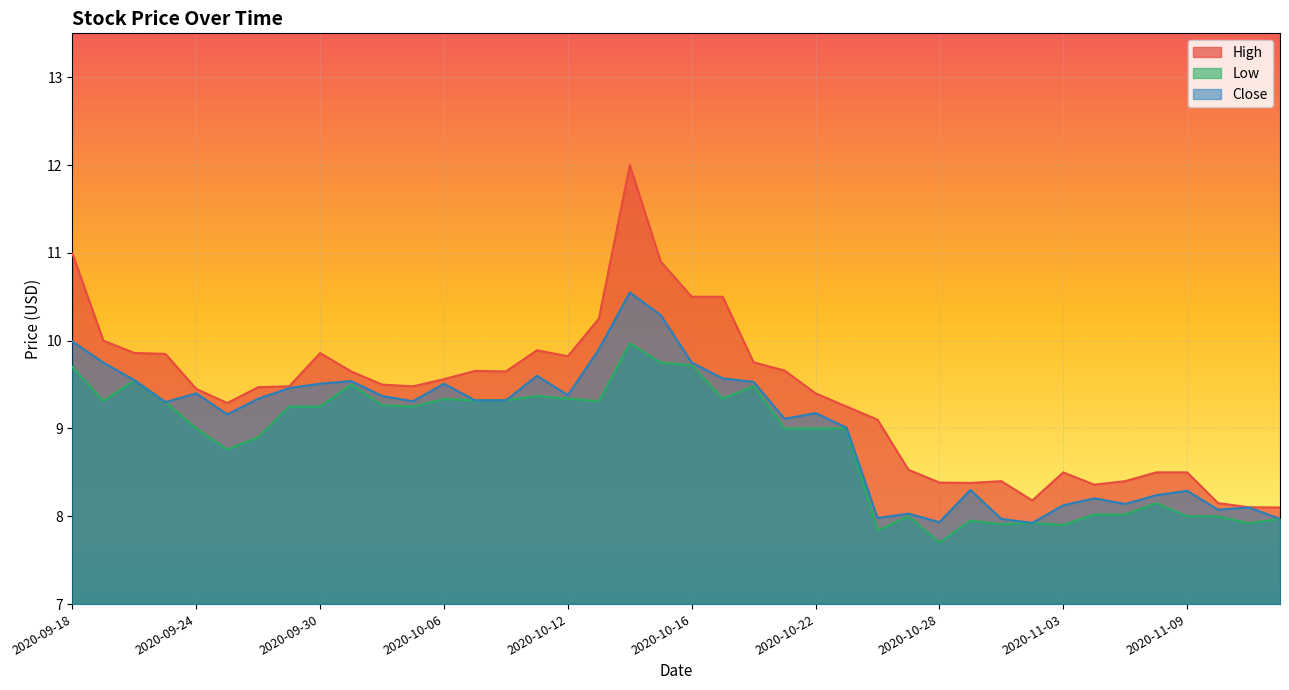

How many interior local valleys does the High series have?

7